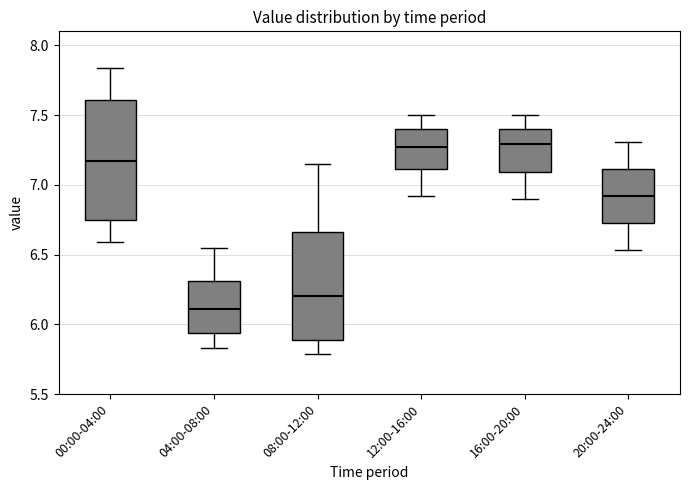

Where does the lower whisker of the box for 08:00-12:00 end on the y-axis? The values are not printed on the chart, so give them approximately, as read against the axis.

5.80